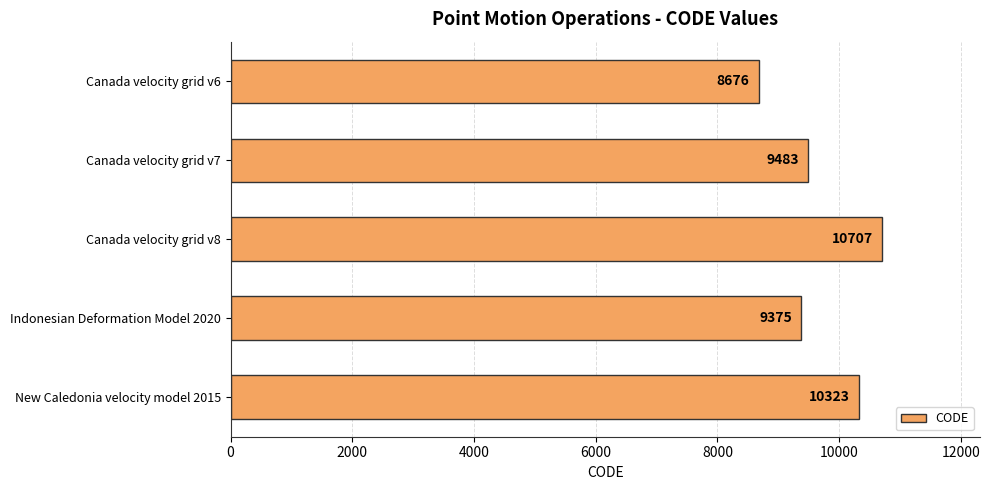

Rank the categories by value from highest to lowest.

Canada velocity grid v8, New Caledonia velocity model 2015, Canada velocity grid v7, Indonesian Deformation Model 2020, Canada velocity grid v6